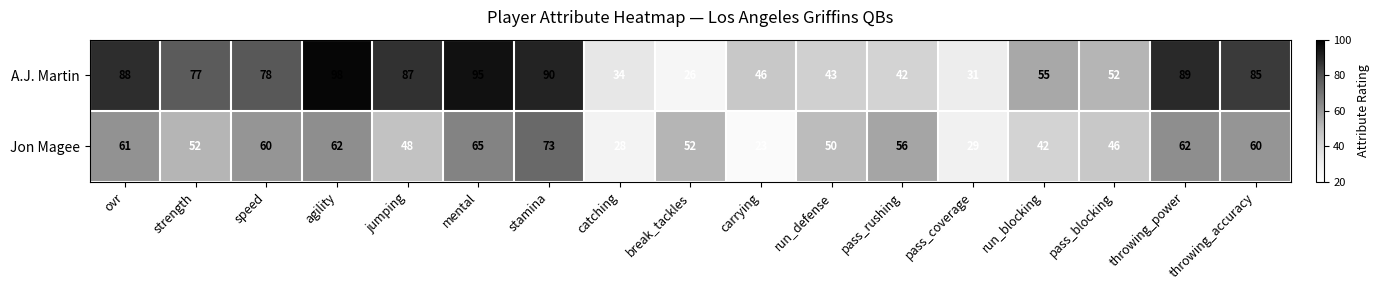

List the series in order of their overall mean, highest first.

A.J. Martin, Jon Magee